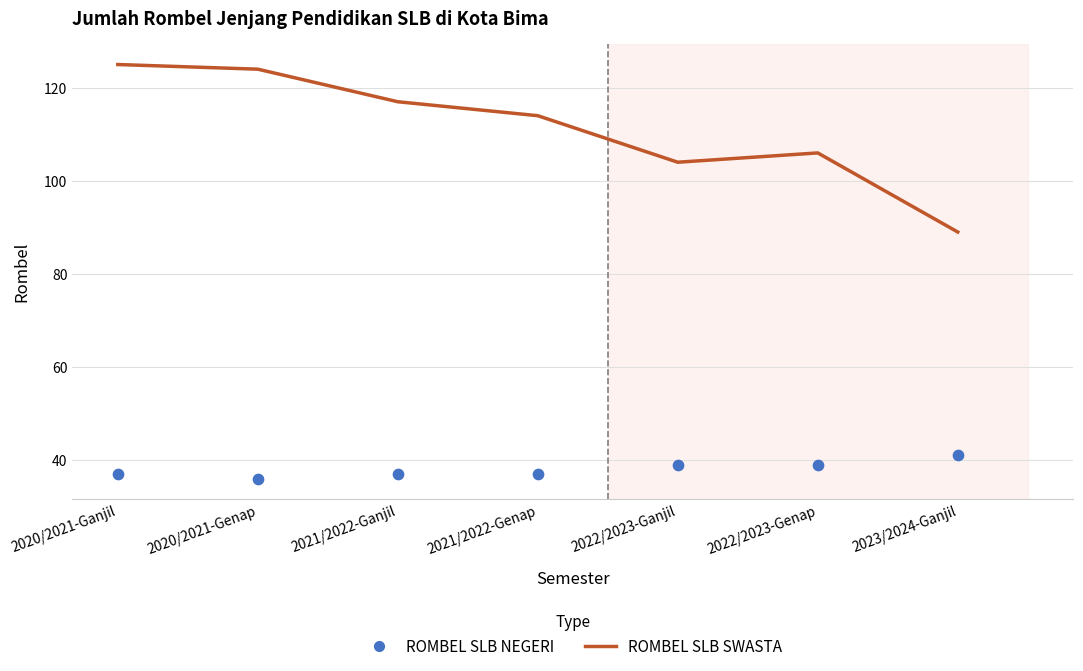

Which series reaches the minimum Y coordinate?

ROMBEL SLB NEGERI